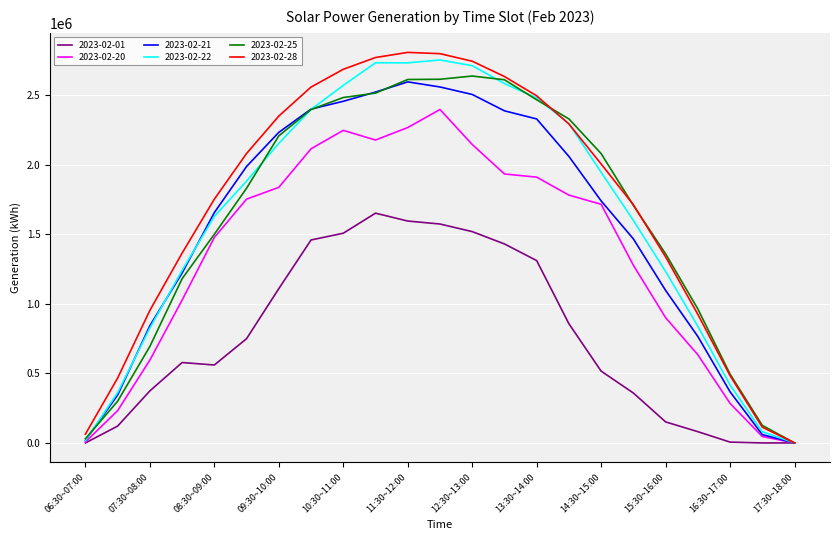

Does the chart have visible grid lines?

Yes